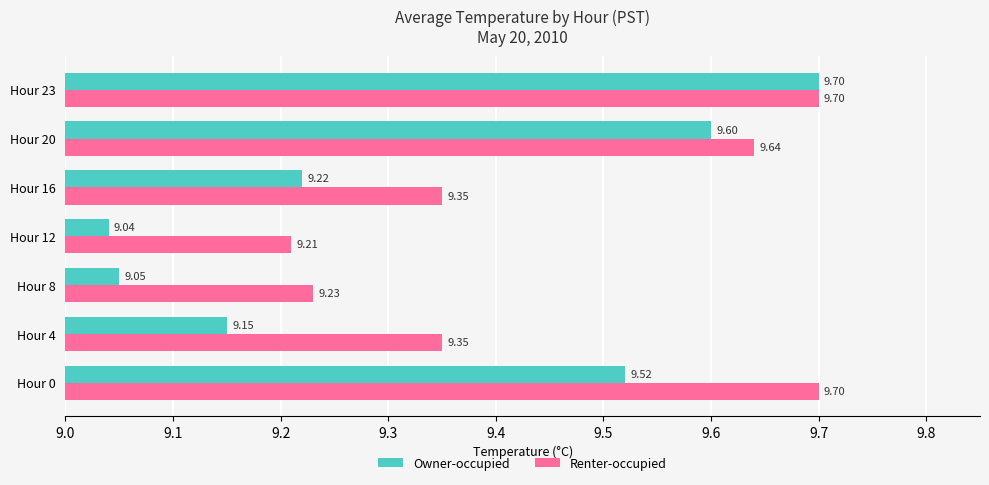

At how many categories does at least one series exceed 9?

7